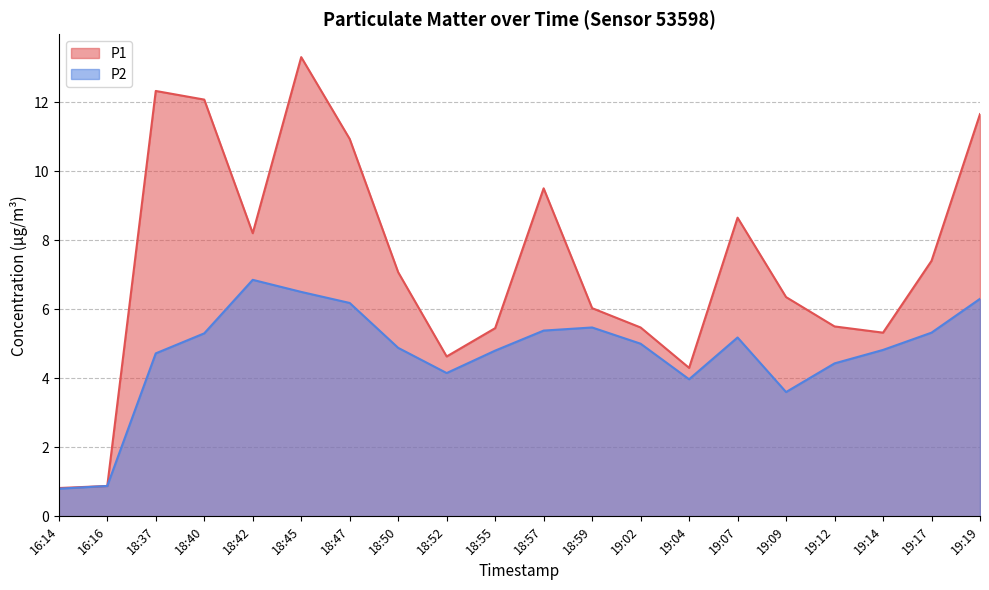

How many data points in P1 are above 7?

10